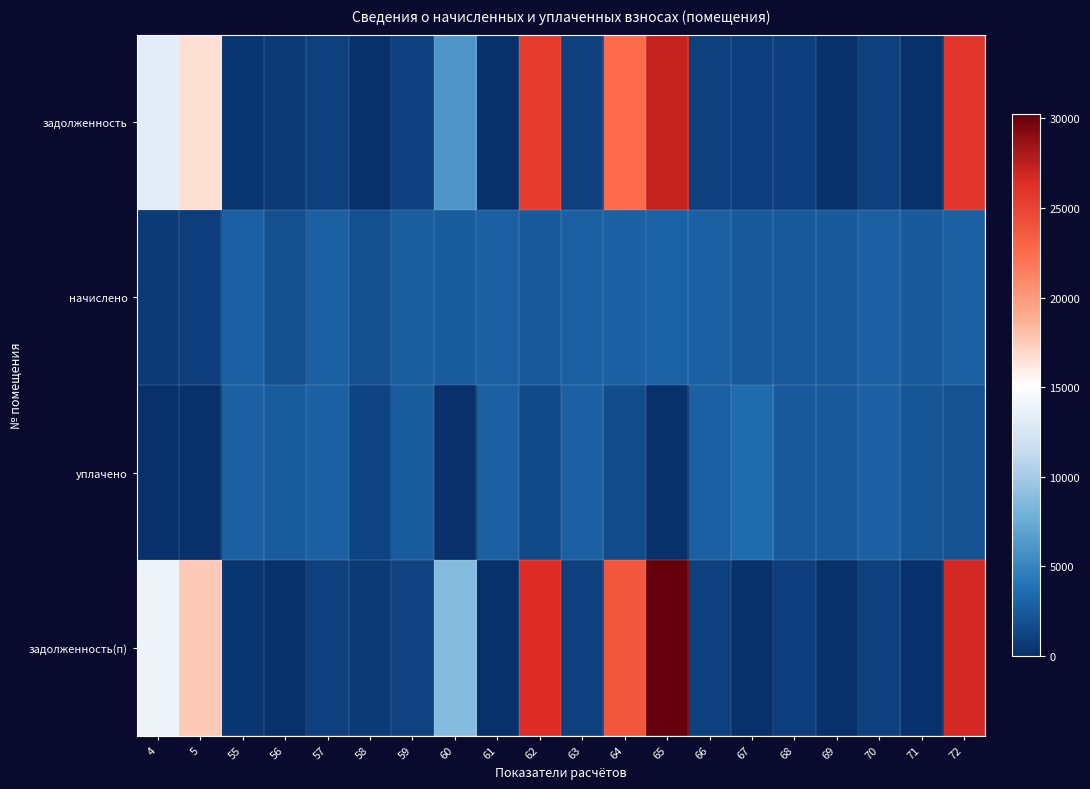

How many categories are shown in the chart?

20